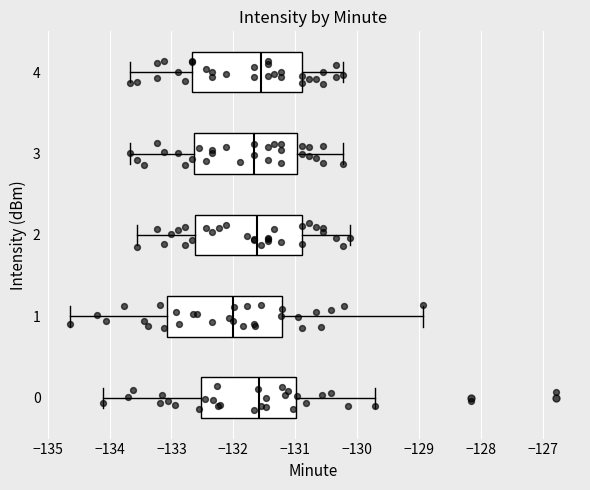

Reading bottom to top, transcribe this box plot: for each box, give where its median line is, the range the box spans, and where its two whiskers end, as read against the x-axis. The values are not printed on the chart, so give them approximately, as read against the axis.

0: median -131.6, box -132.5 to -131.0, whiskers -134.1 to -129.7
1: median -132.0, box -133.1 to -131.2, whiskers -134.6 to -128.9
2: median -131.6, box -132.6 to -130.9, whiskers -133.6 to -130.1
3: median -131.7, box -132.6 to -131.0, whiskers -133.7 to -130.2
4: median -131.6, box -132.7 to -130.9, whiskers -133.7 to -130.2